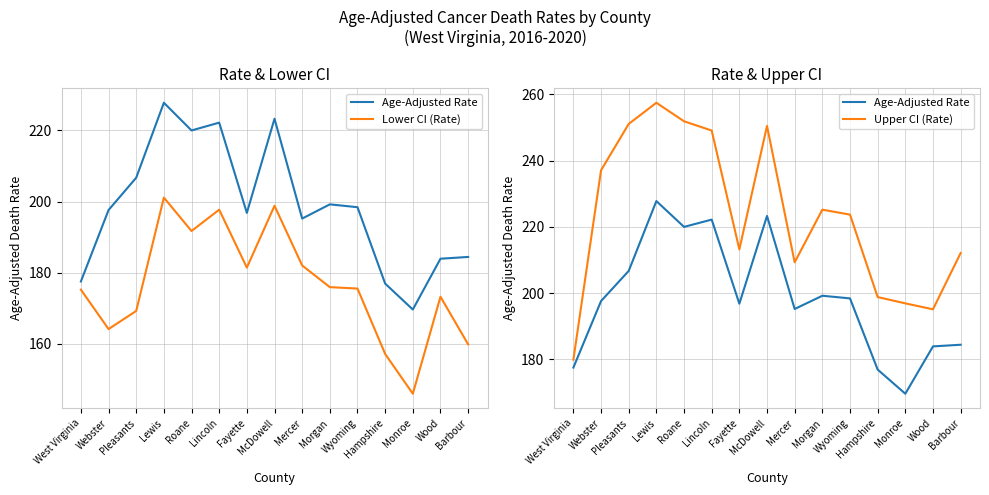

What is the label of the 10th point from the left?

Morgan